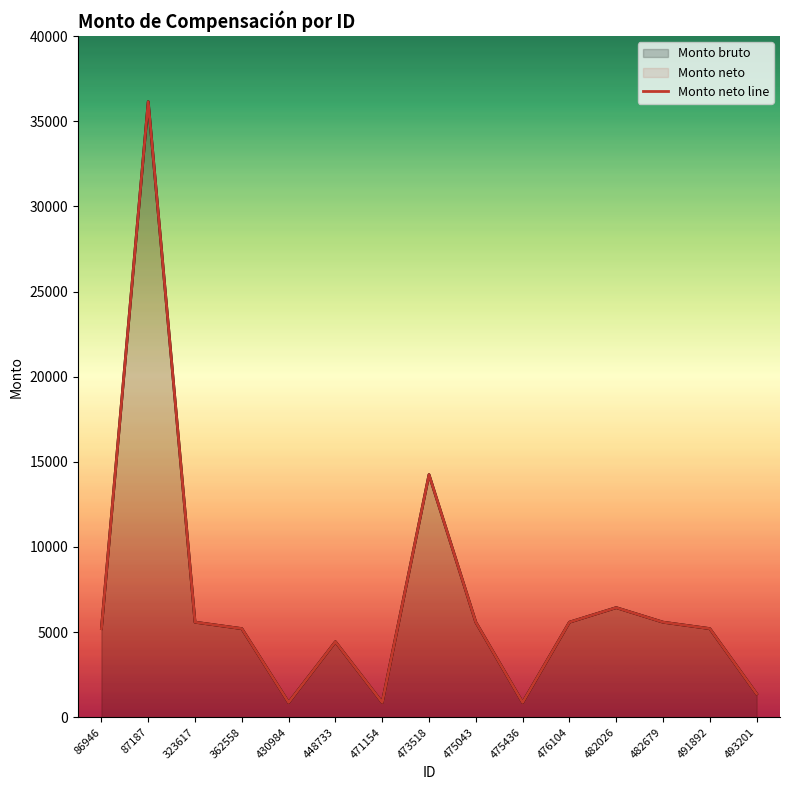

Reading right to left, list all the values displayed in this chart.

493201=1378.0	491892=5206.5	482679=5585.0	482026=6439.0	476104=5585.0	475436=870.5	475043=5585.0	473518=14249.5	471154=870.5	448733=4436.5	430984=870.5	362558=5206.5	323617=5585.0	87187=36143.0	86946=5206.5